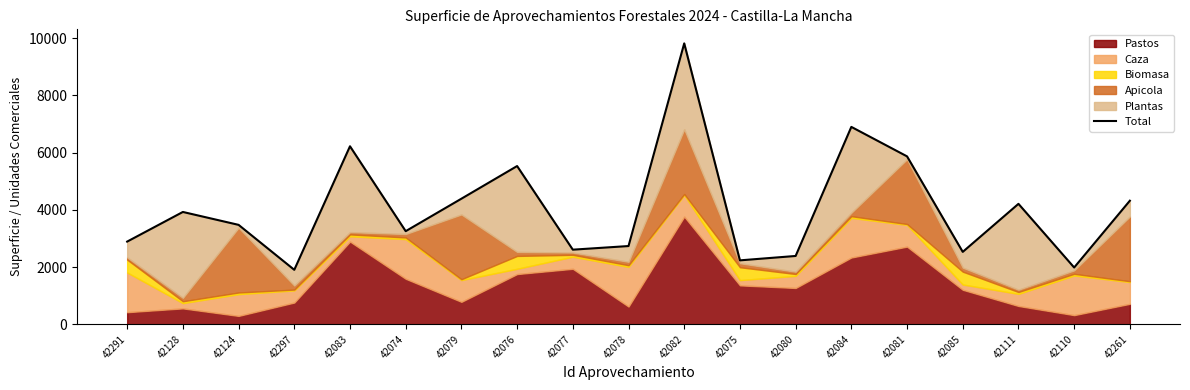

Rank the categories by value from lowest to highest.

42297, 42110, 42075, 42080, 42085, 42077, 42078, 42291, 42074, 42124, 42128, 42111, 42261, 42079, 42076, 42081, 42083, 42084, 42082